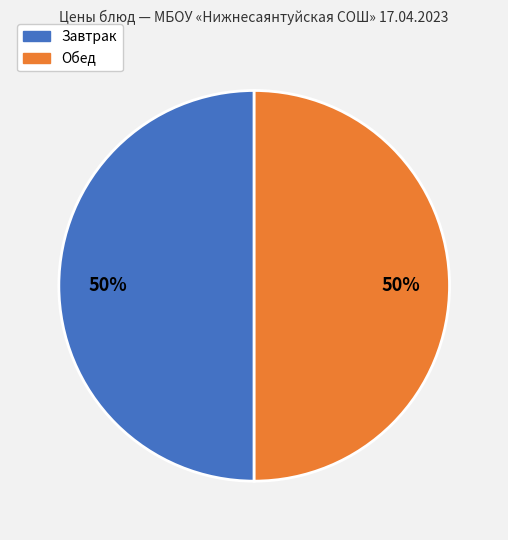

To the nearest percent, what is the average slice percentage?

50%